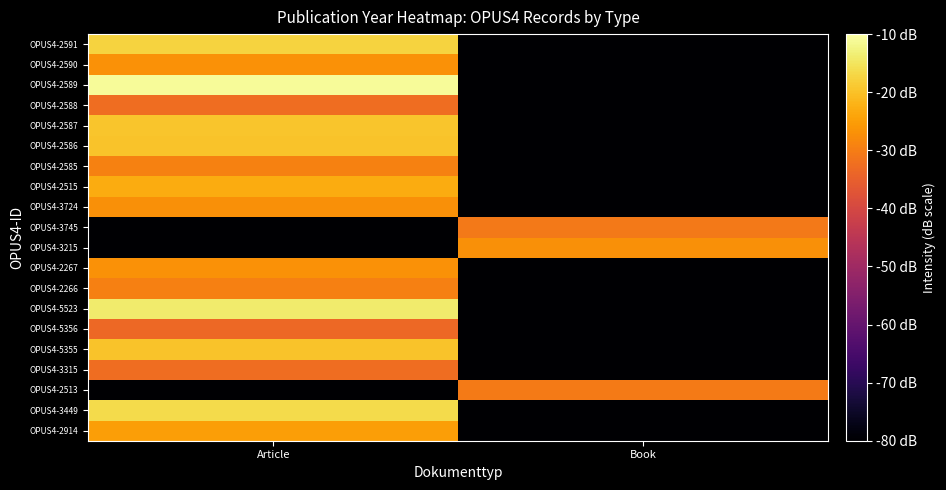

Which has a higher value, Article or Book?

Article